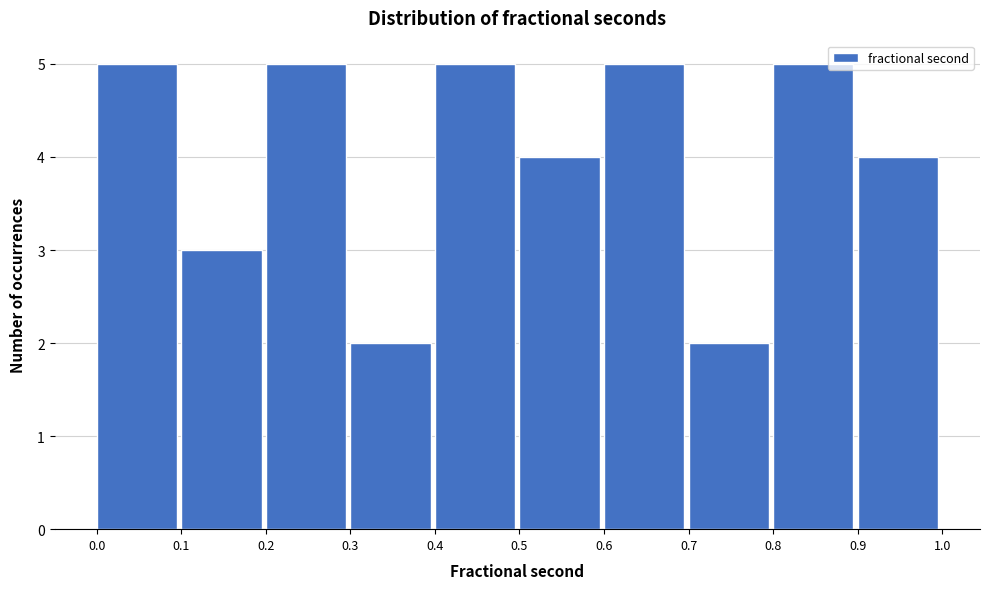

Reading left to right, list every bar in this chart as the range it spans on the x-axis followed by its height. The values are not printed on the chart, so give them approximately, as read against the axis.

0.0 to 0.1: 5
0.1 to 0.2: 3
0.2 to 0.3: 5
0.3 to 0.4: 2
0.4 to 0.5: 5
0.5 to 0.6: 4
0.6 to 0.7: 5
0.7 to 0.8: 2
0.8 to 0.9: 5
0.9 to 1.0: 4